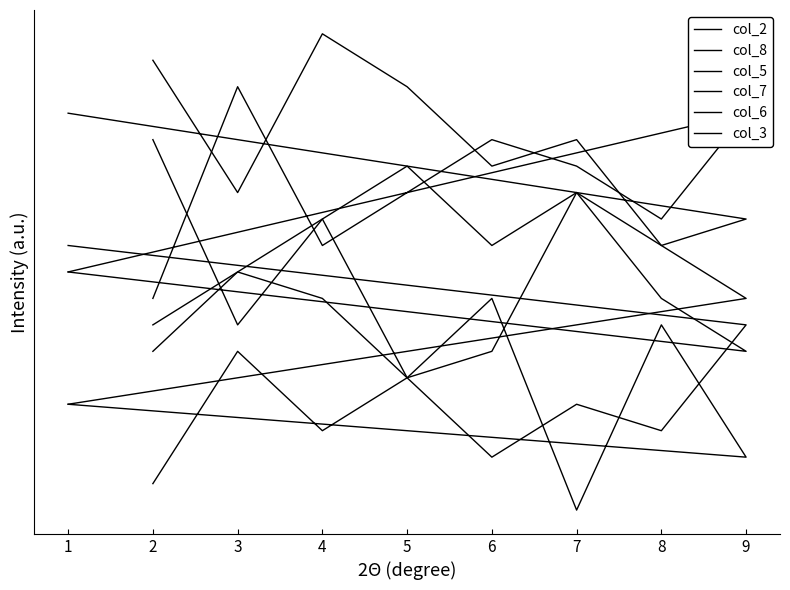

What is the sum of all col_6 values?

9